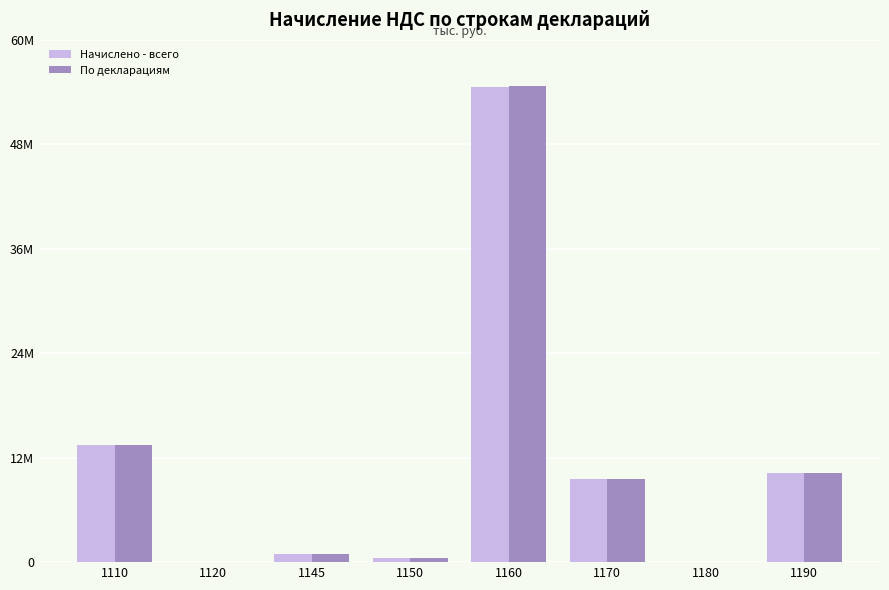

Are the bars grouped side by side (vs. stacked)?

Yes